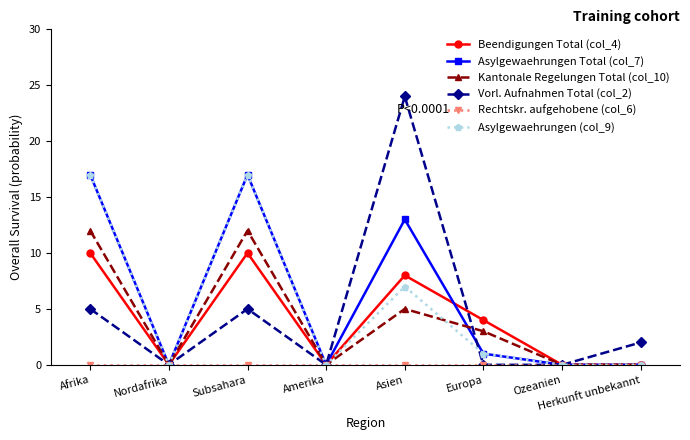

How many data points in Vorl. Aufnahmen Total (col_2) are less than 2?

4